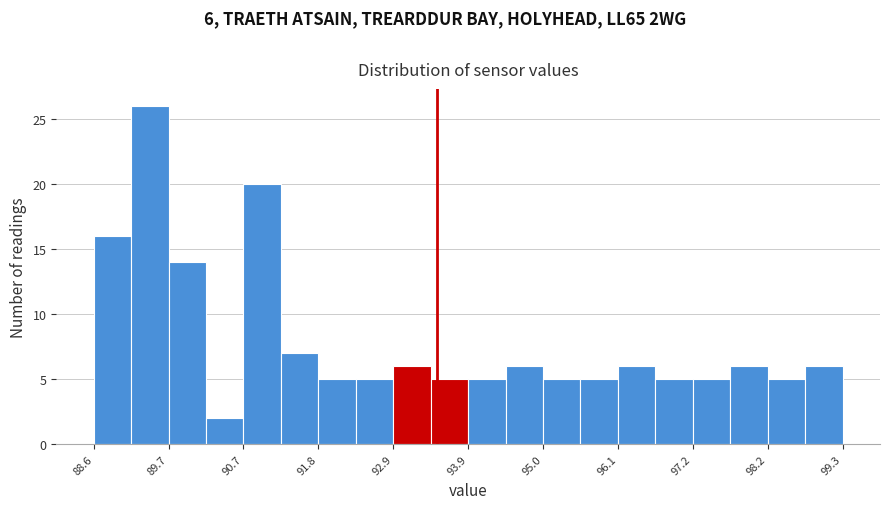

Around what value on the x-axis is the tallest bar? Give the approximate position of its centre, as read against the axis.

89.4